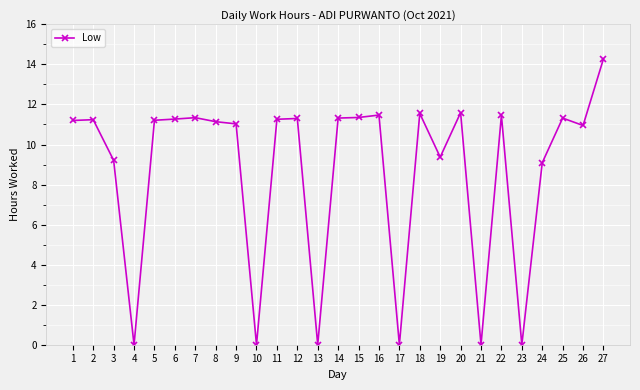

The value at 13 is 0.0. True or false?

True